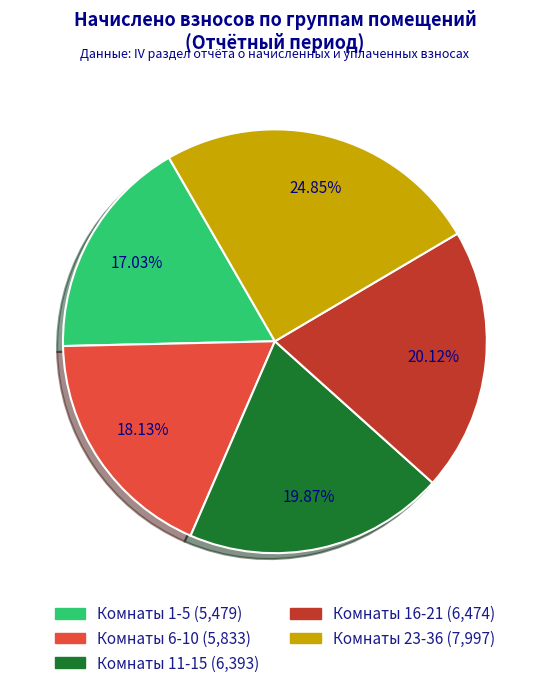

Count the number of slices in the pie.

5